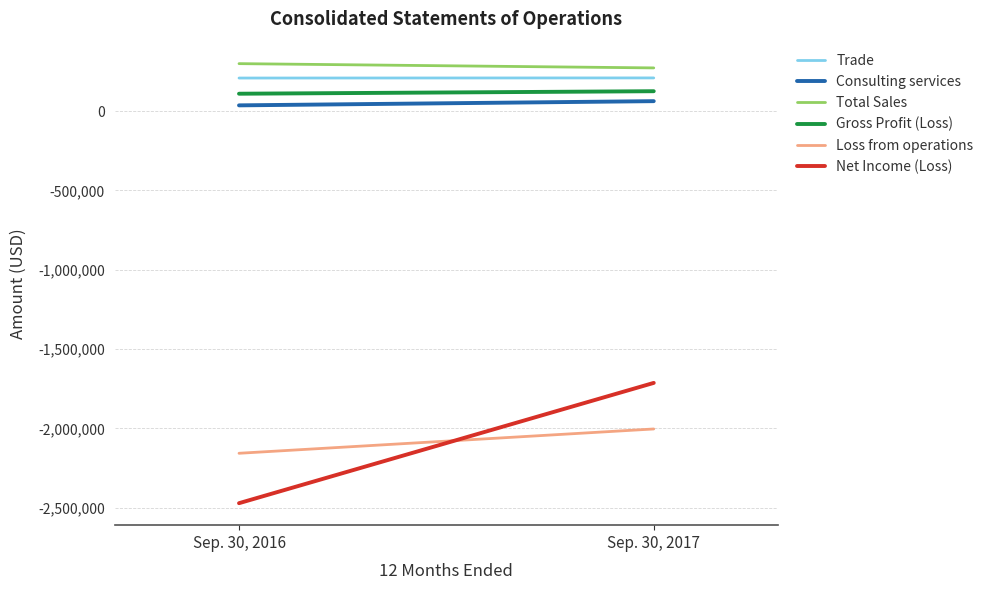

Which series has the largest total across all categories?

Total Sales